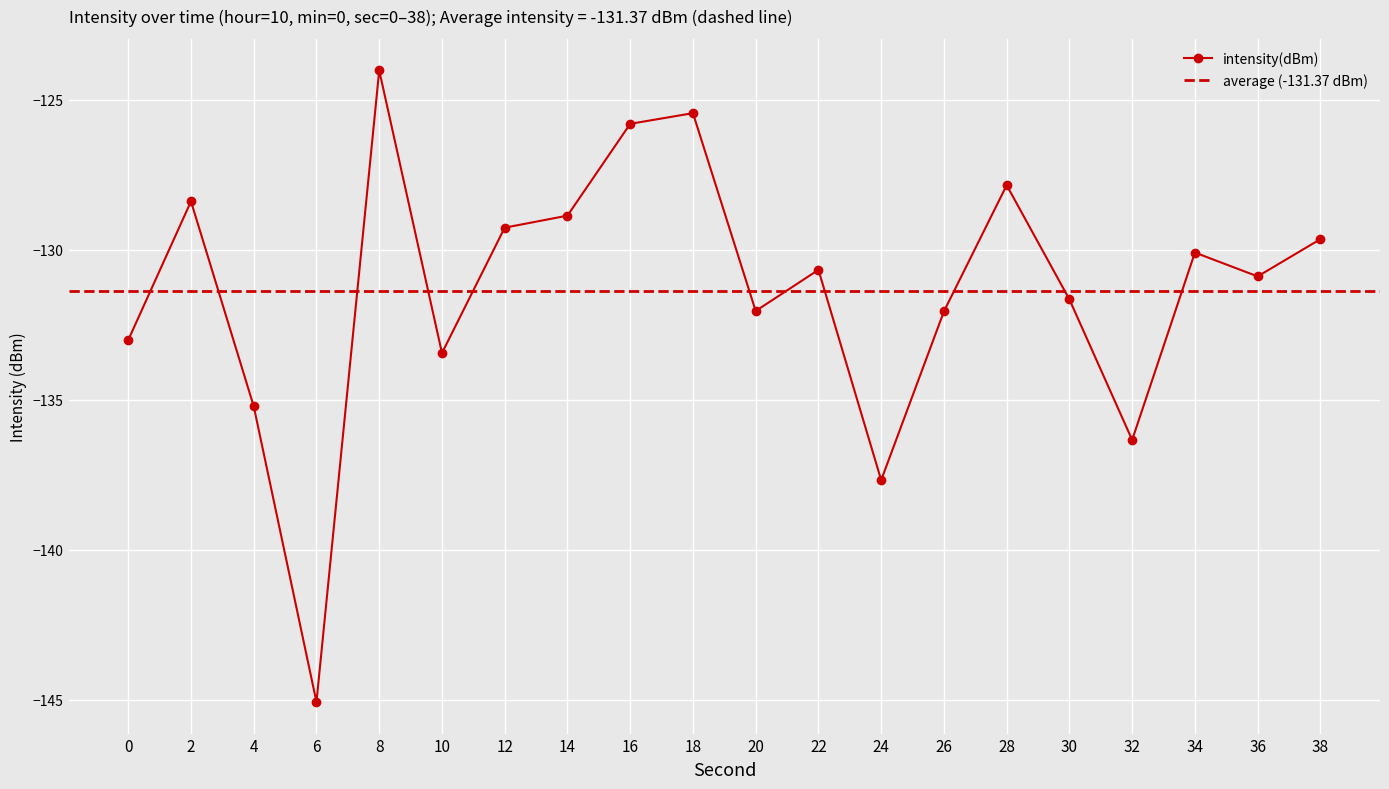

The value at 8 is -41.2. True or false?

False